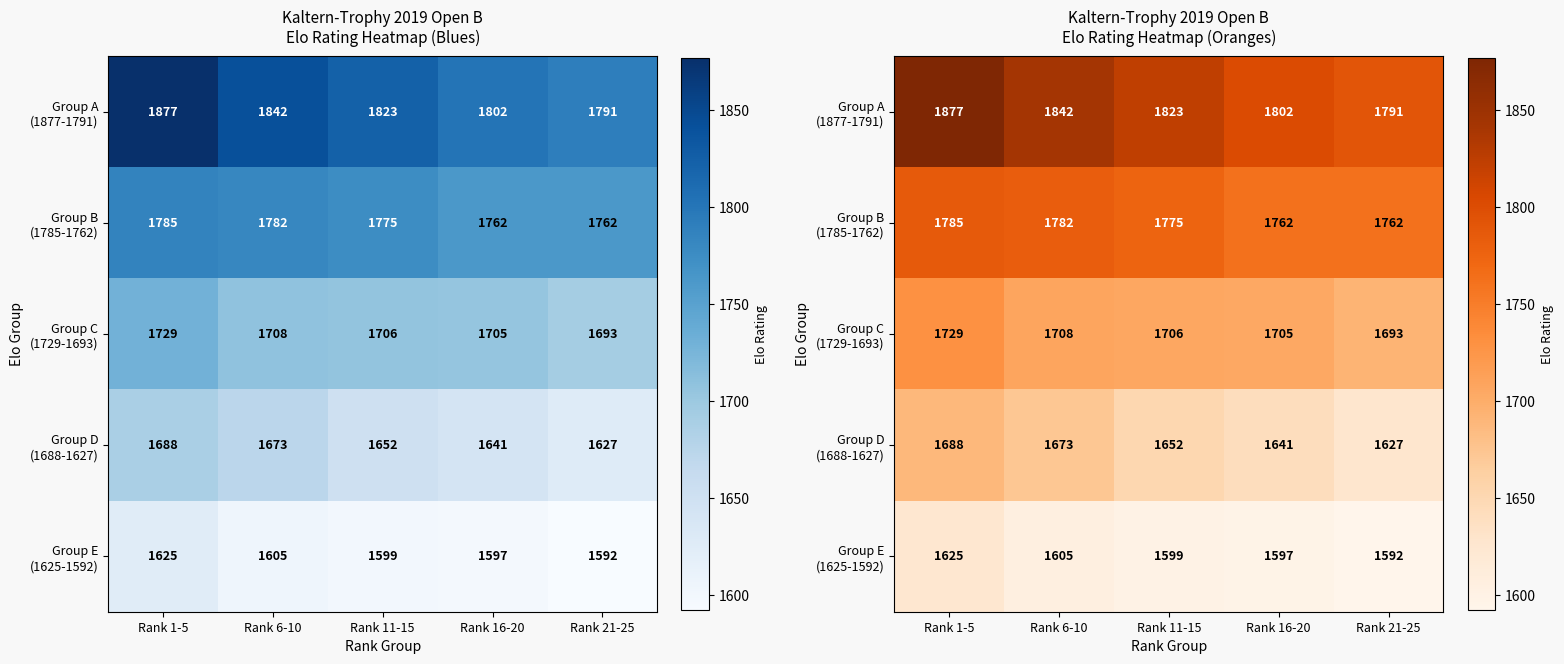

Which series changed the most between Rank 6-10 and Rank 21-25?

Group A (1877-1791)